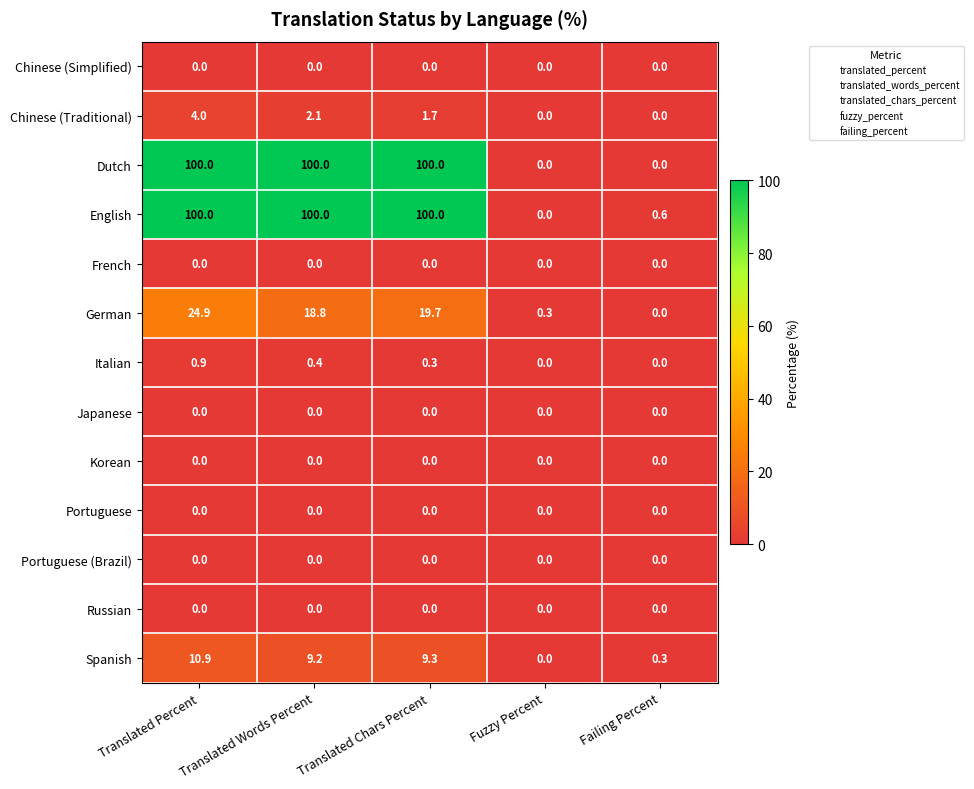

What is the approximate value of German at Translated Chars Percent?

19.7